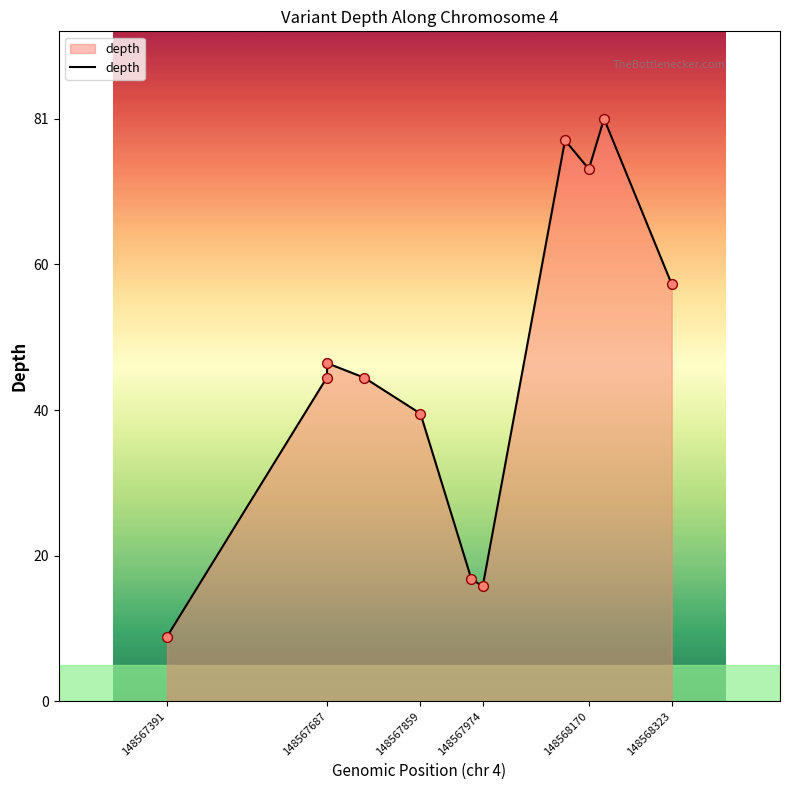

What is the greatest value displayed?

81